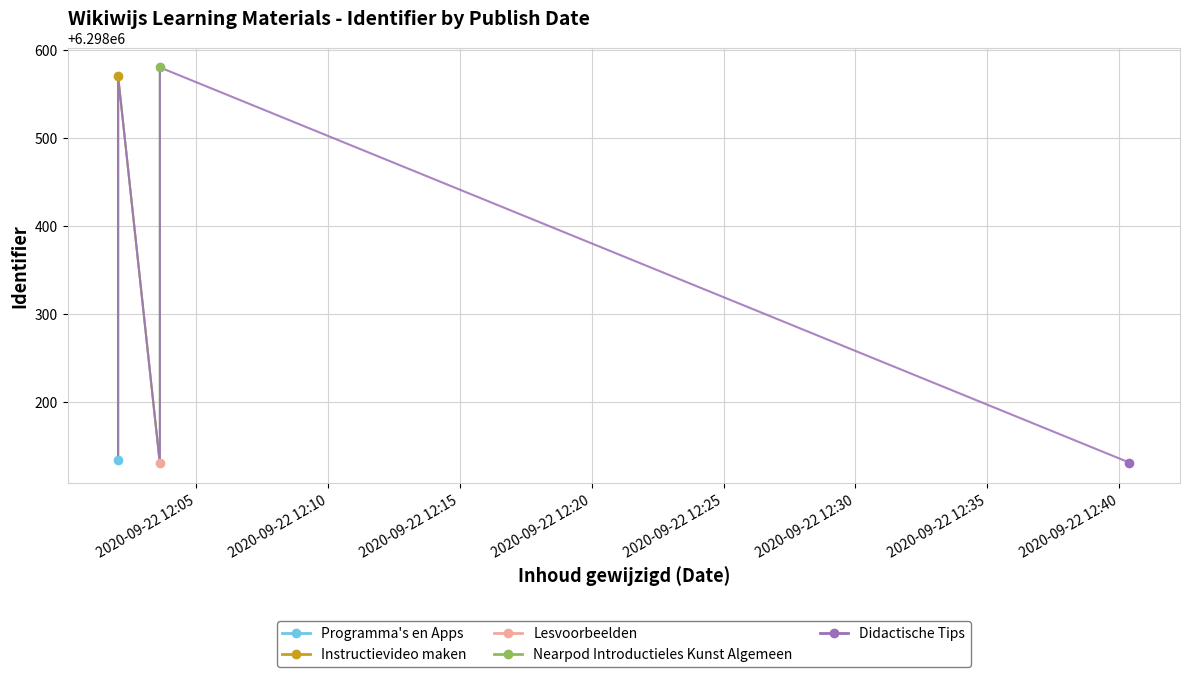

What is the smallest value displayed?

6298130